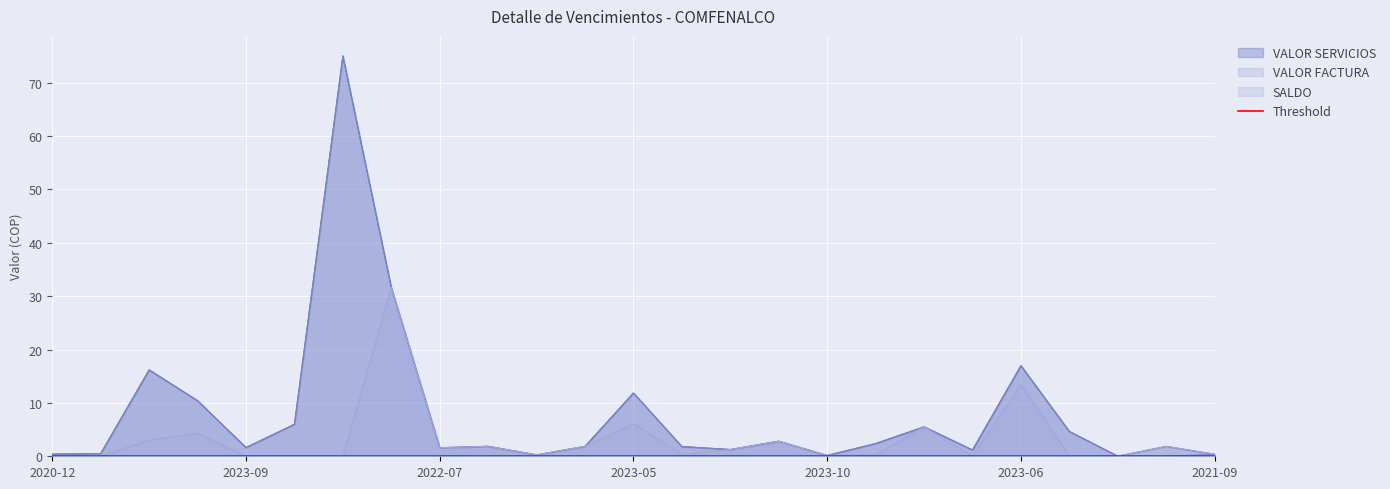

Where is the first local maximum for VALOR SERVICIOS?

2023-07-24